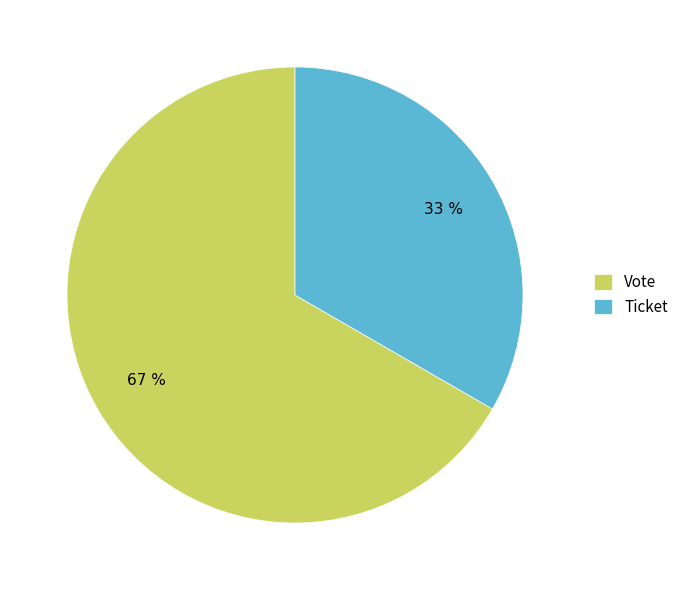

Is it true that Vote is 67% of the pie?

True